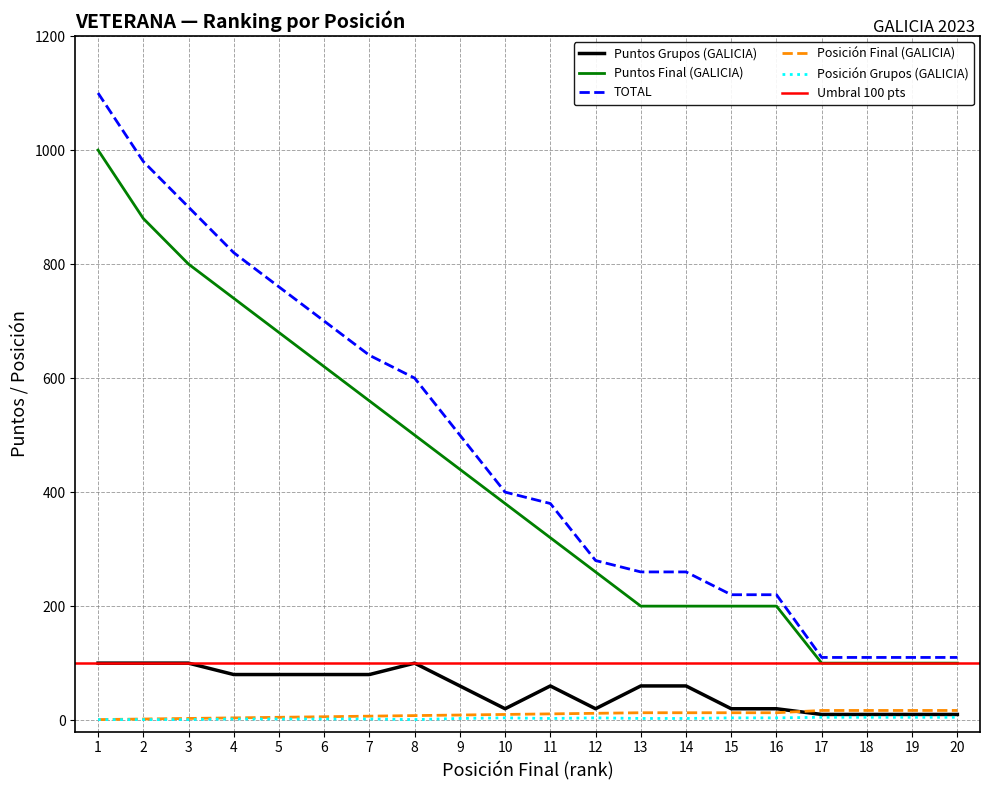

Which series changed the most between 1 and 12?

TOTAL